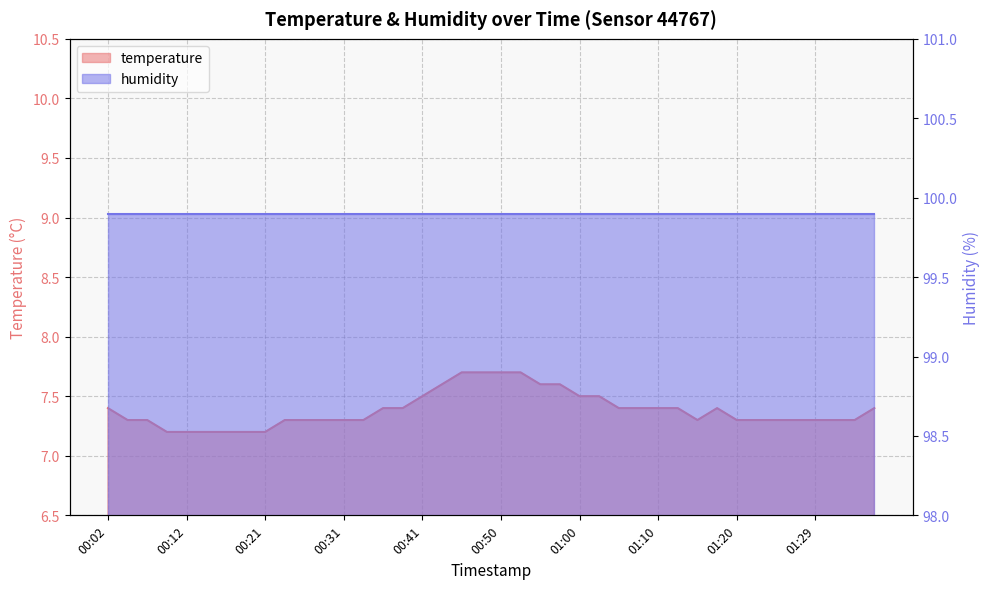

The value at 01:27 is 7.3. True or false?

True